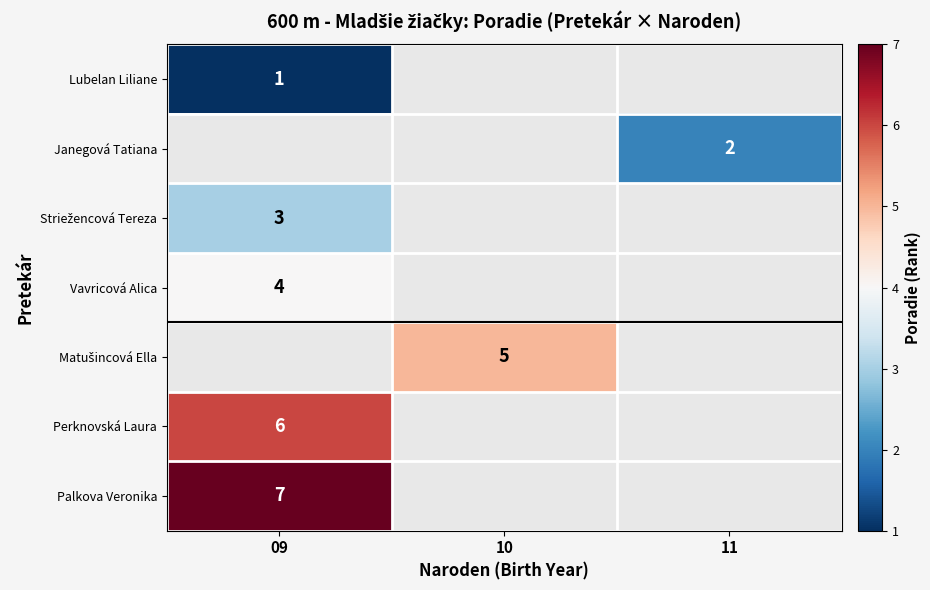

At which category does the chart reach its minimum across all series?

09